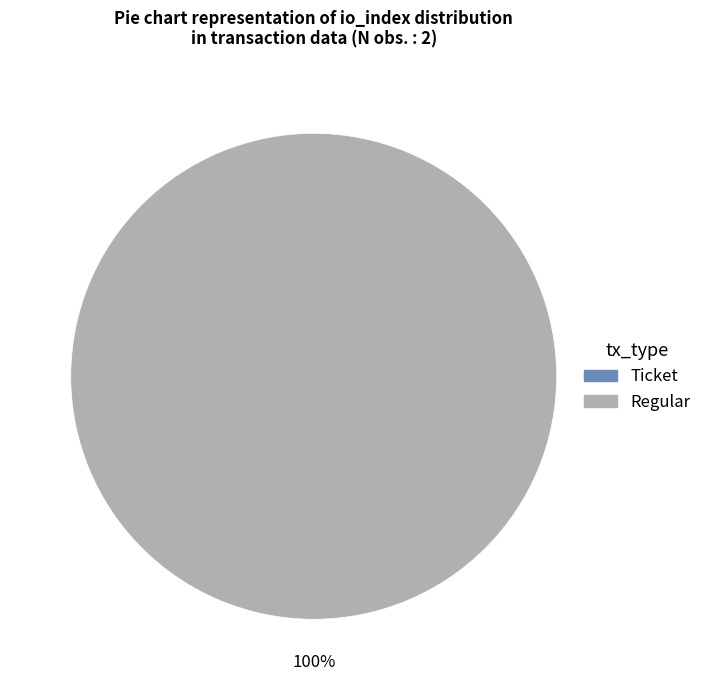

Do Regular and Ticket together represent more than half of the pie?

Yes